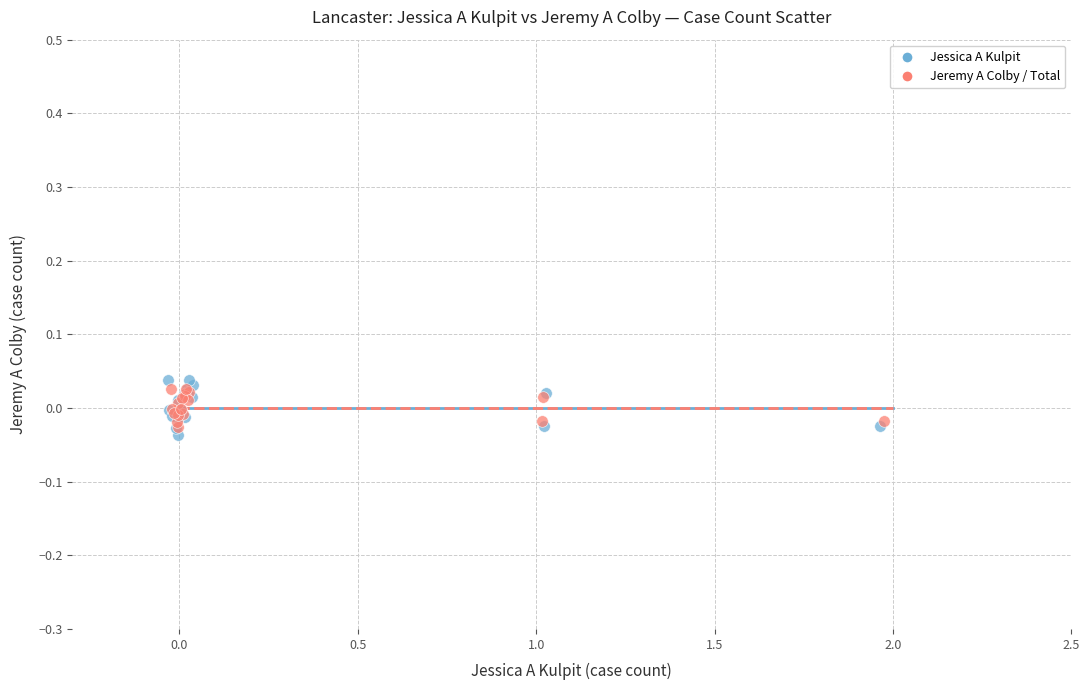

Which series has the largest Y range (max minus min)?

Jessica A Kulpit